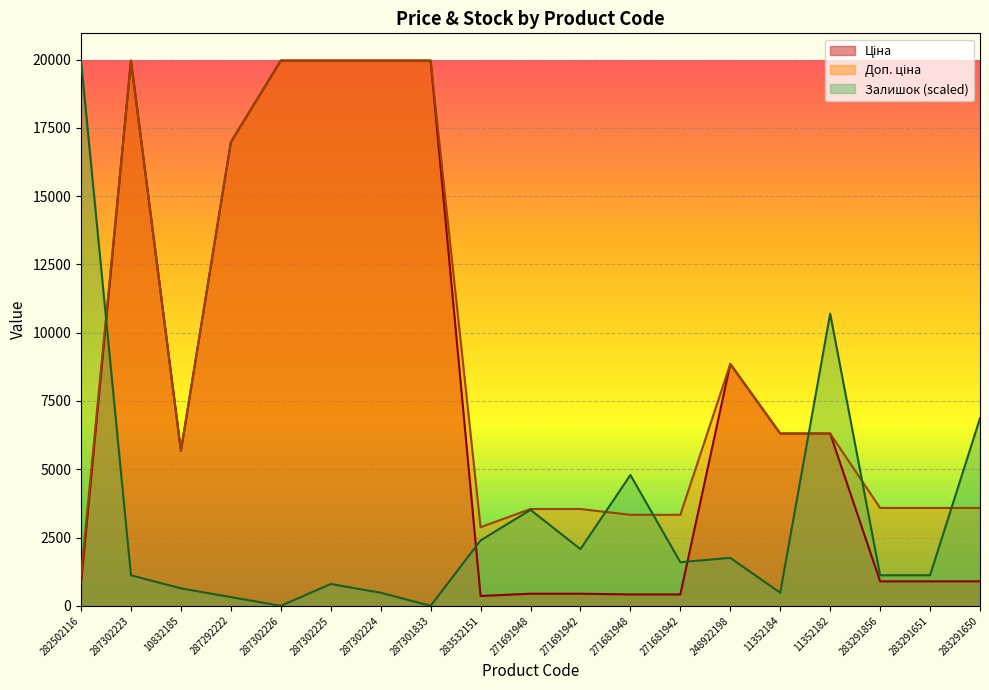

What are all the series names shown in the legend?

Ціна, Доп. ціна, Залишок